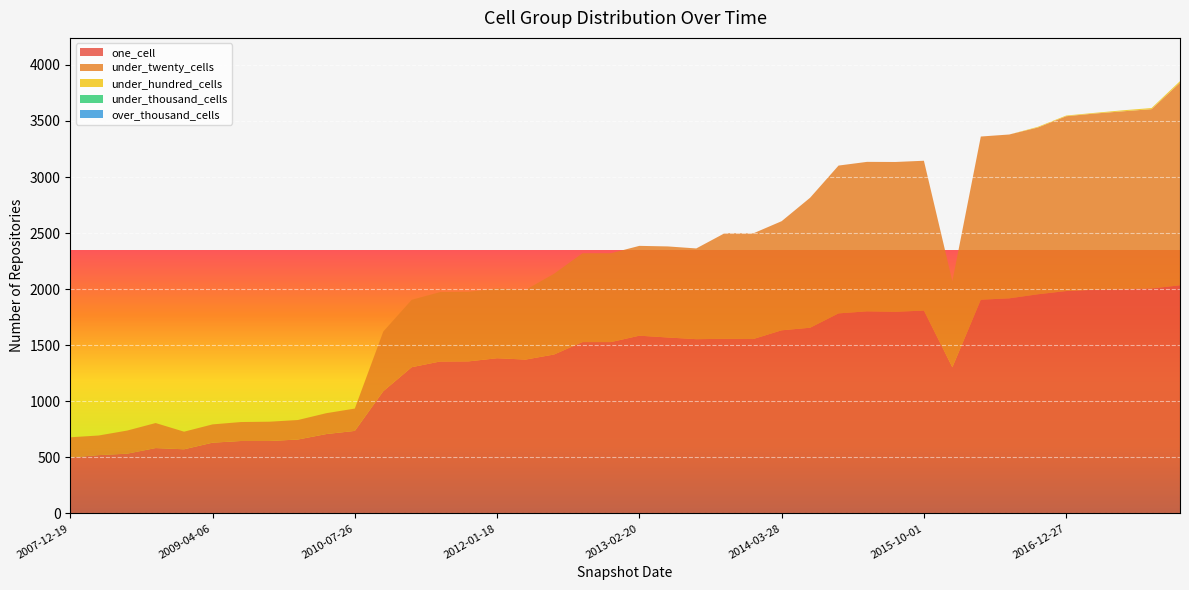

Reading left to right, extract all data points from this chart.

one_cell: 499	520	533	583	572	631	646	646	659	708	736	1090	1304	1355	1356	1384	1372	1417	1528	1528	1585	1569	1554	1557	1555	1633	1656	1784	1802	1798	1809	1303	1906	1918	1954	1983	1995	1998	2006	2034
under_twenty_cells: 180	175	206	223	157	163	169	172	174	186	199	532	601	619	620	623	621	720	792	792	801	812	809	942	942	973	1159	1318	1333	1336	1336	767	1455	1461	1487	1559	1571	1588	1599	1807
under_hundred_cells: 0	0	0	0	0	0	0	0	0	0	0	0	0	0	0	0	0	0	0	0	0	0	0	0	0	0	0	0	0	0	0	0	0	0	6	6	6	9	10	14
under_thousand_cells: 0	0	0	0	0	0	0	0	0	0	0	0	0	0	0	0	0	0	0	0	0	0	0	0	0	0	0	0	0	0	0	0	0	0	0	0	0	0	0	0
over_thousand_cells: 0	0	0	0	0	0	0	0	0	0	0	0	0	0	0	0	0	0	0	0	0	0	0	0	0	0	0	0	0	0	0	0	0	0	0	0	0	0	0	0